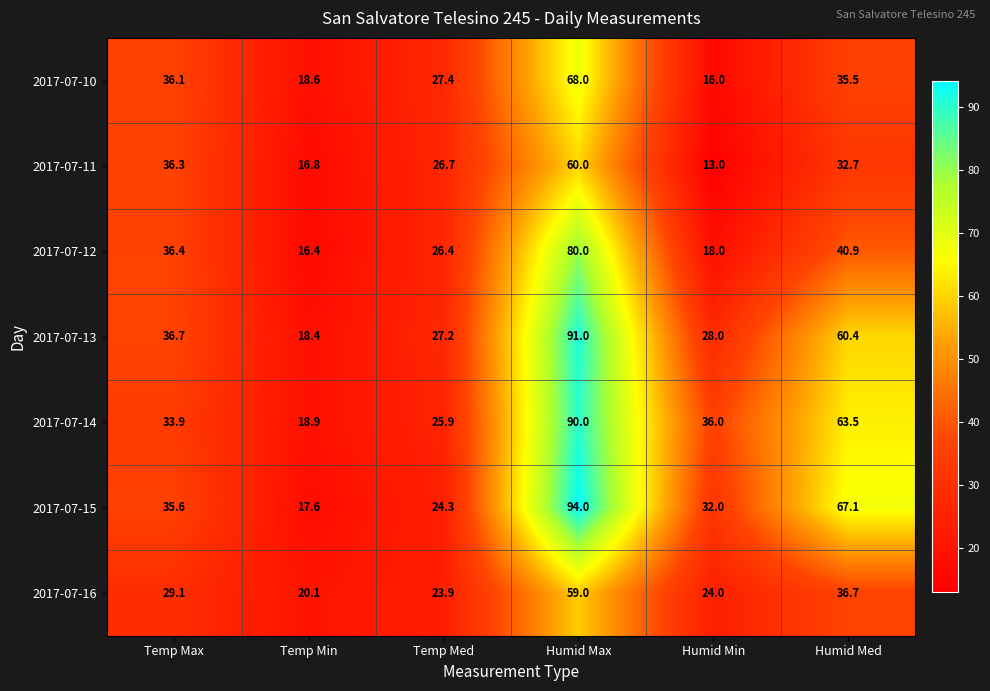

Rank the series by their maximum value, from lowest to highest.

2017-07-16, 2017-07-11, 2017-07-10, 2017-07-12, 2017-07-14, 2017-07-13, 2017-07-15